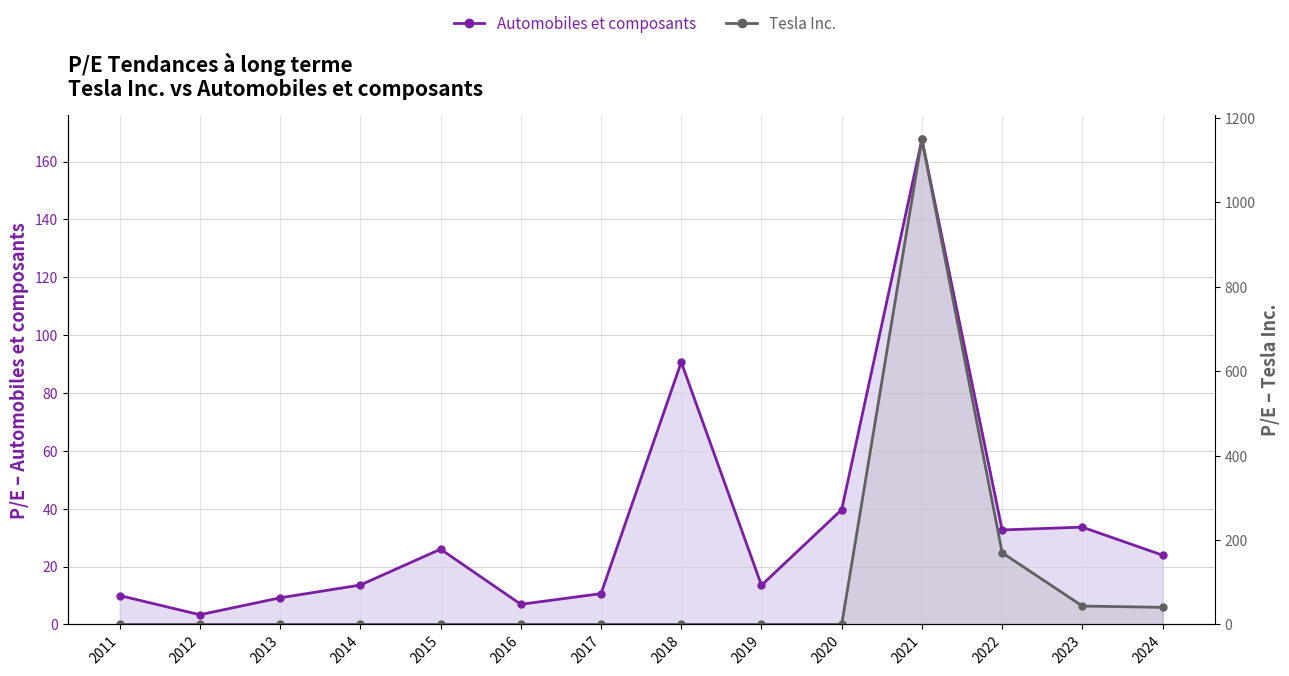

At how many categories does at least one series exceed 386?

1